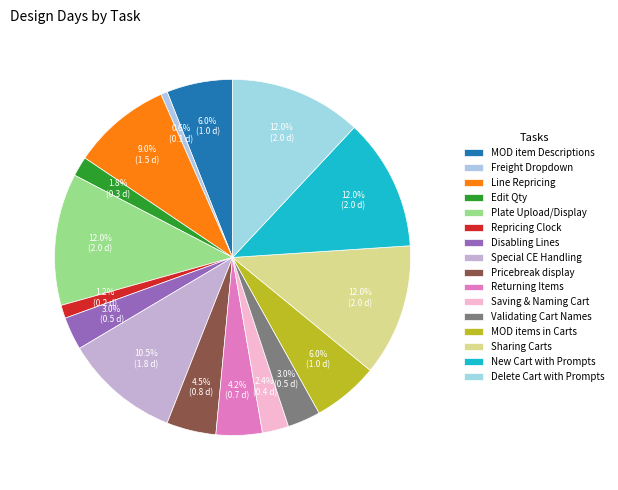

How many slices are in this pie chart?

16